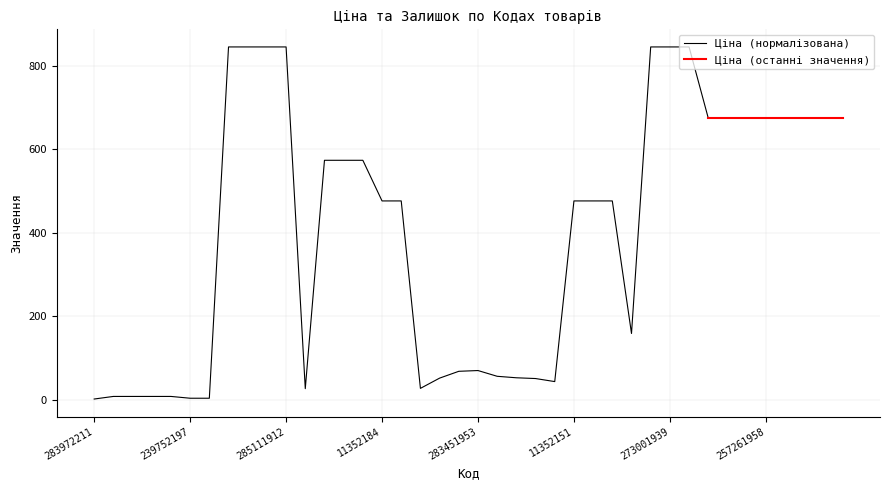

What is the sum of the values at 11352182 and 257261989?

1151.2